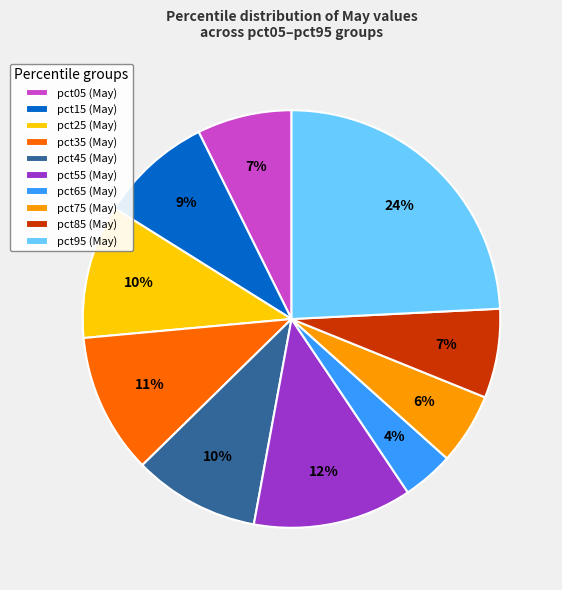

Do pct05 (May) and pct35 (May) together represent more than half of the pie?

No